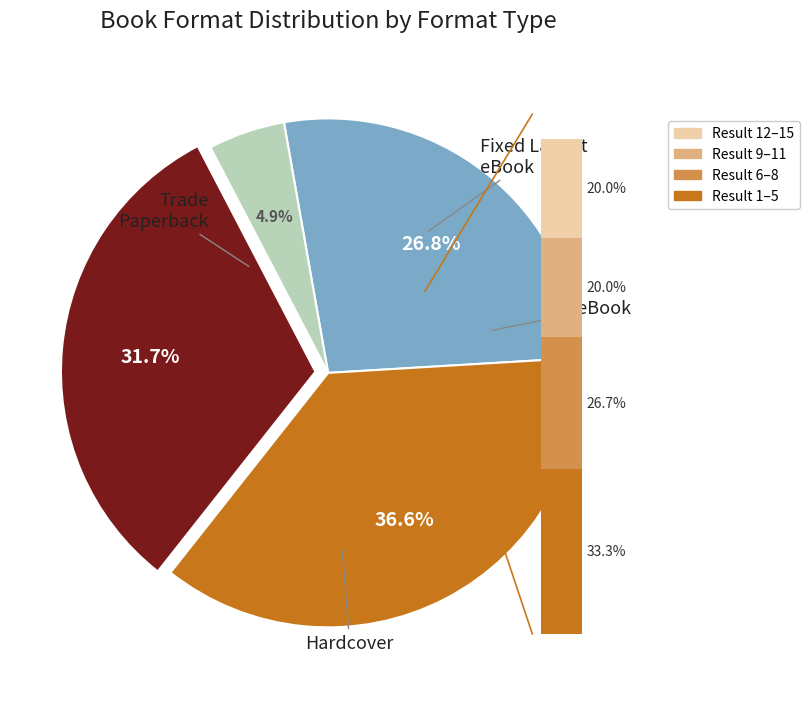

The Hardcover slice represents 50% of the pie. True or false?

False